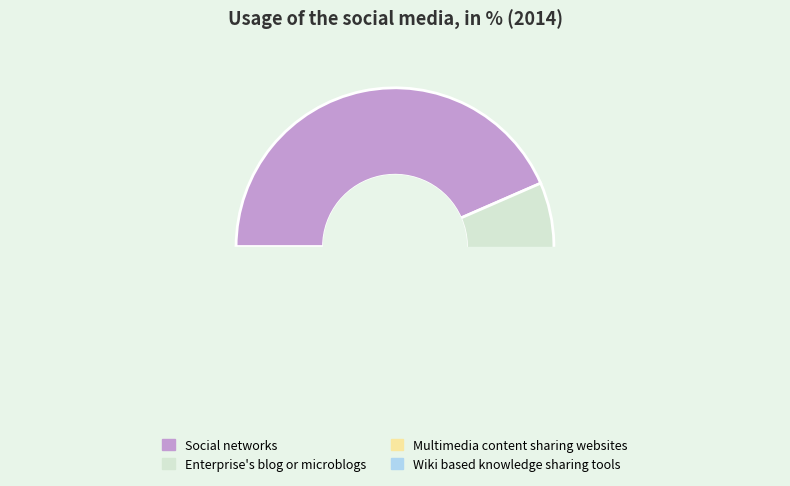

Count the number of slices in the pie.

4